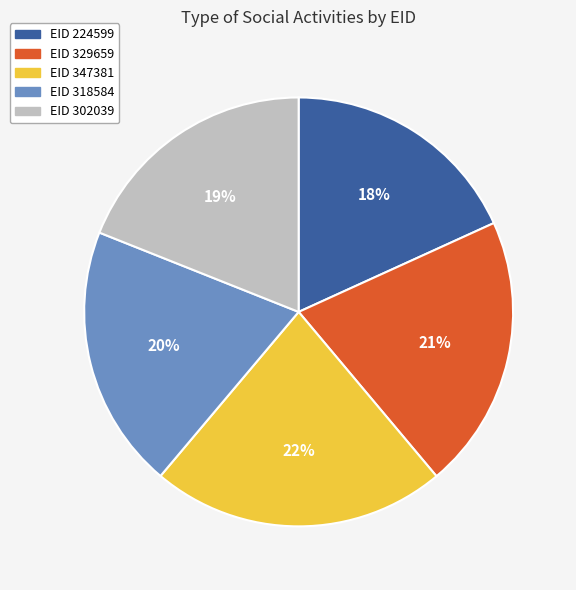

To the nearest percent, what is the average slice percentage?

20%